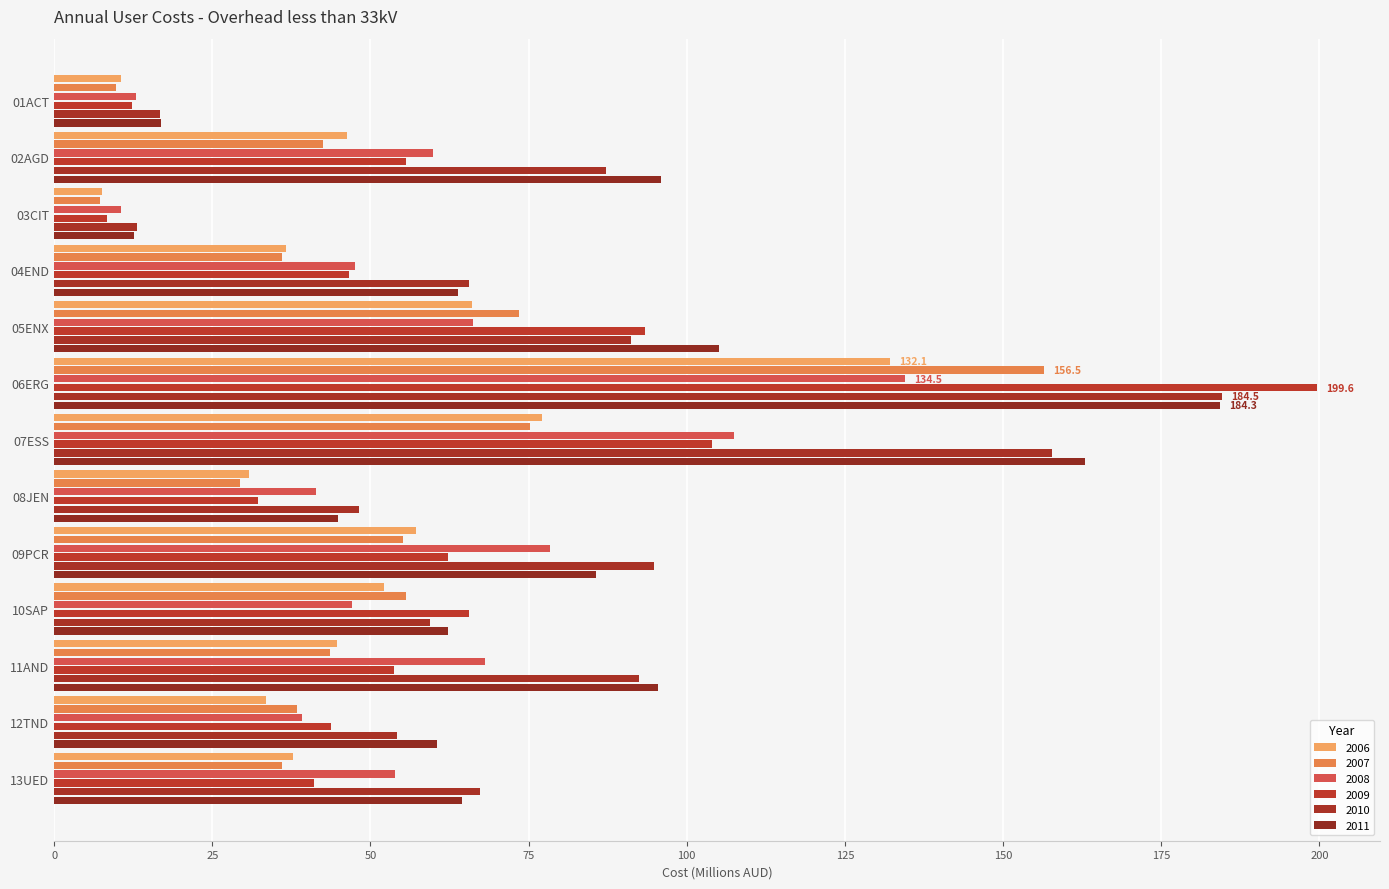

Rank the series at 07ESS from highest to lowest value.

2011, 2010, 2008, 2009, 2006, 2007